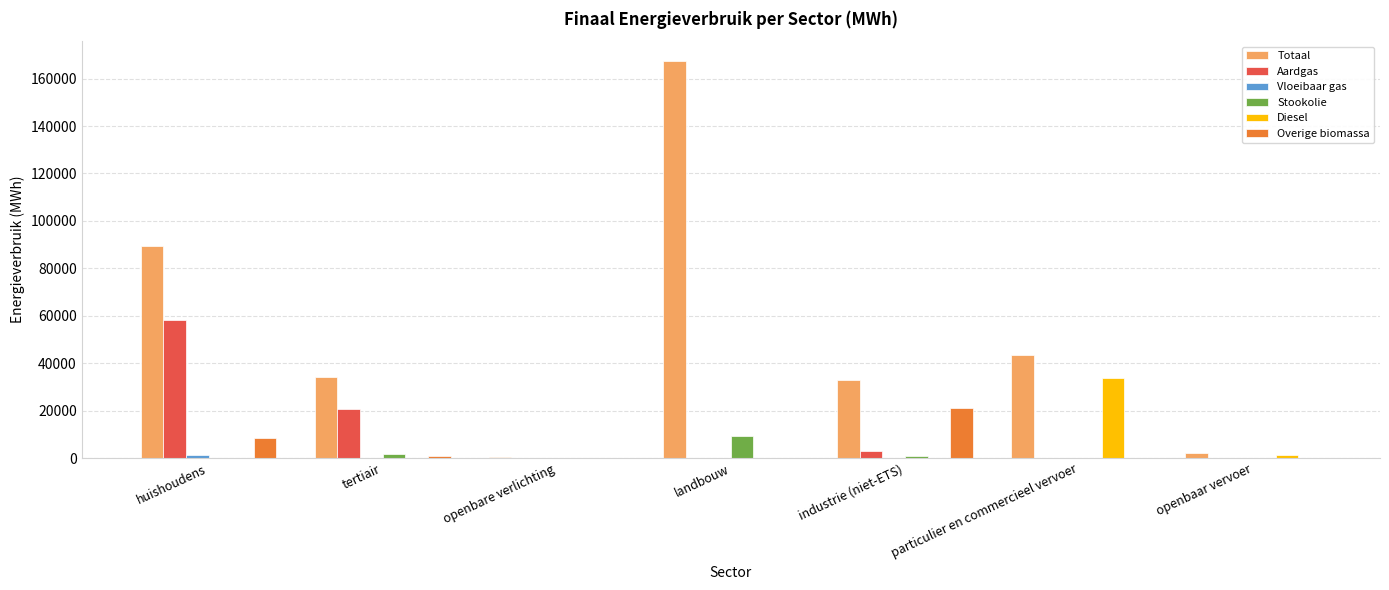

Is it true that Stookolie equals -6160.5 at particulier en commercieel vervoer?

False